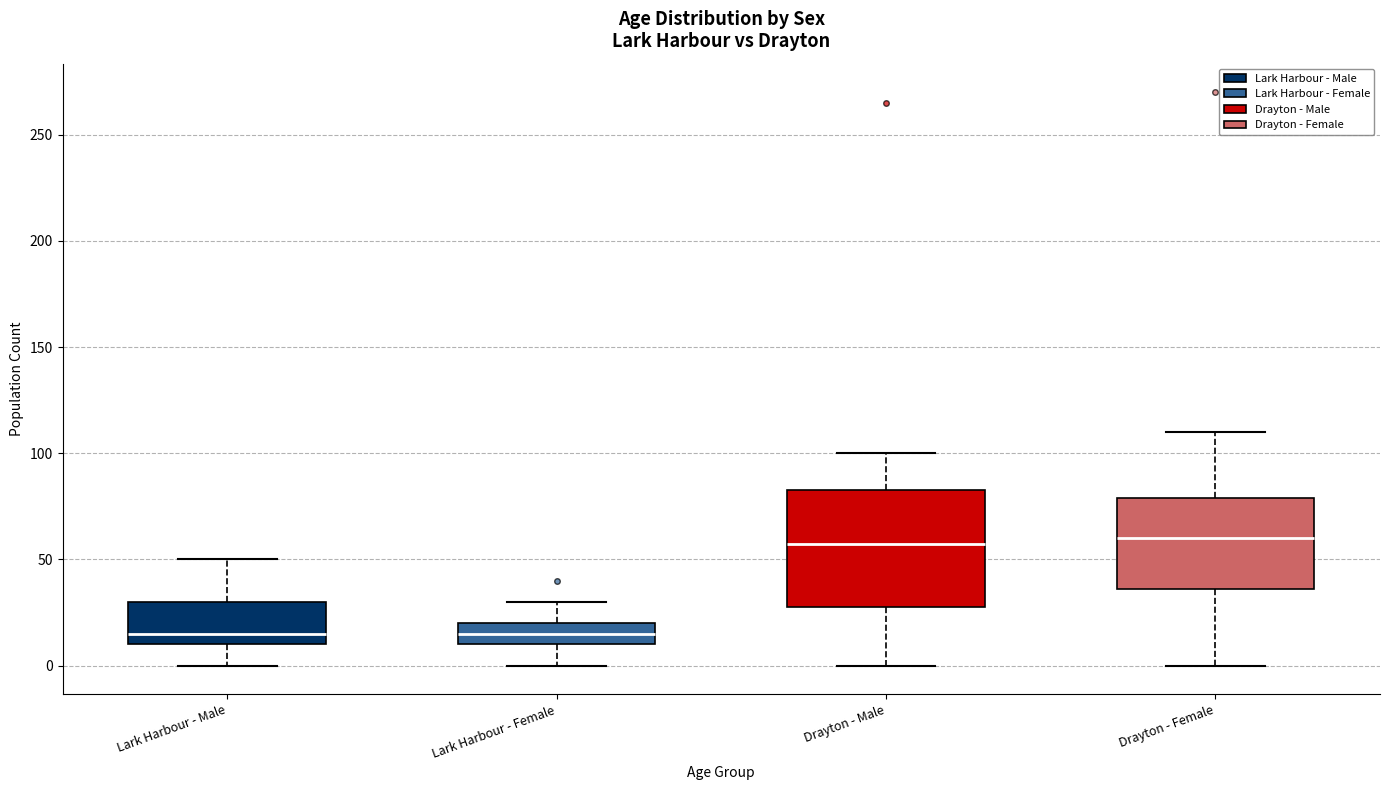

Where is the upper edge of the box for Drayton - Female on the y-axis? The values are not printed on the chart, so give them approximately, as read against the axis.

80